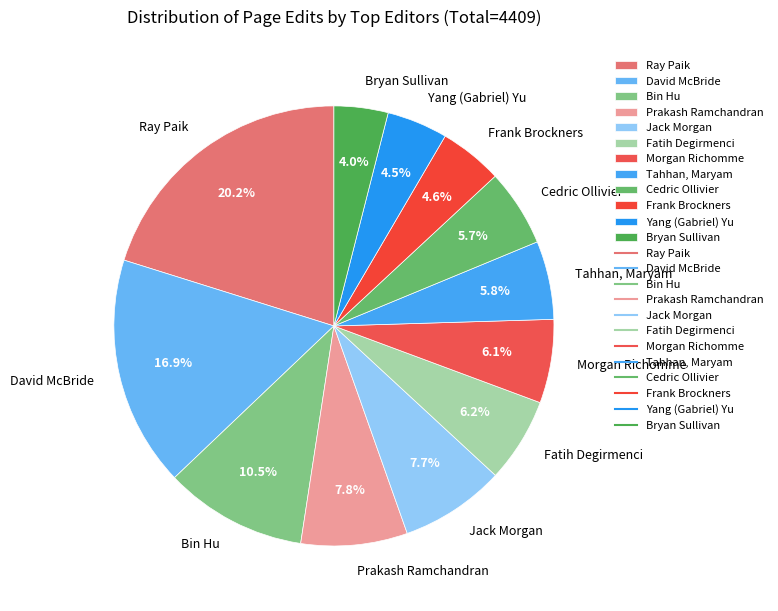

To the nearest percent, what is the combined percentage of Bryan Sullivan and Tahhan, Maryam?

10%